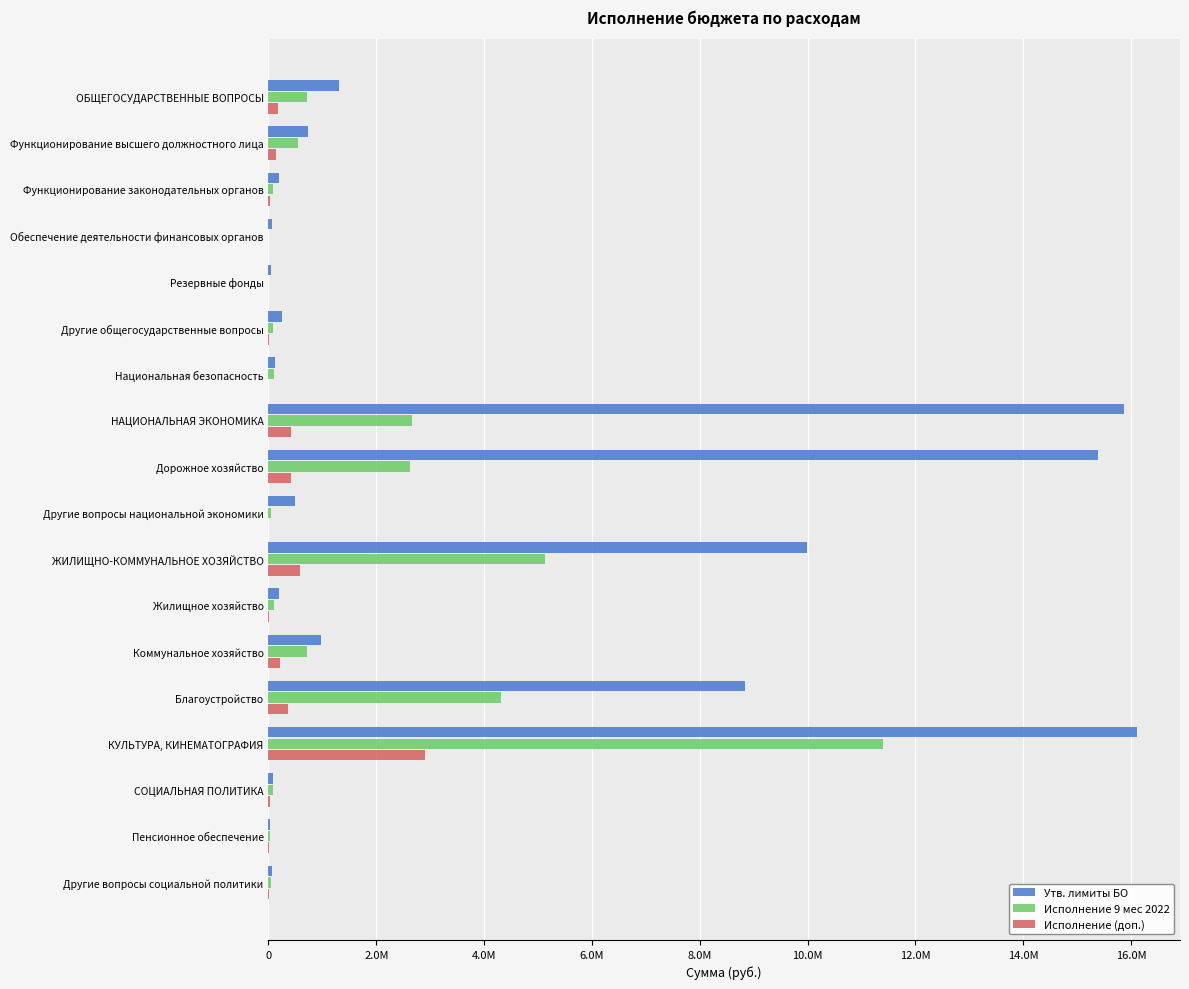

What are all the series names shown in the legend?

Утв. лимиты БО, Исполнение 9 мес 2022, Исполнение (доп.)